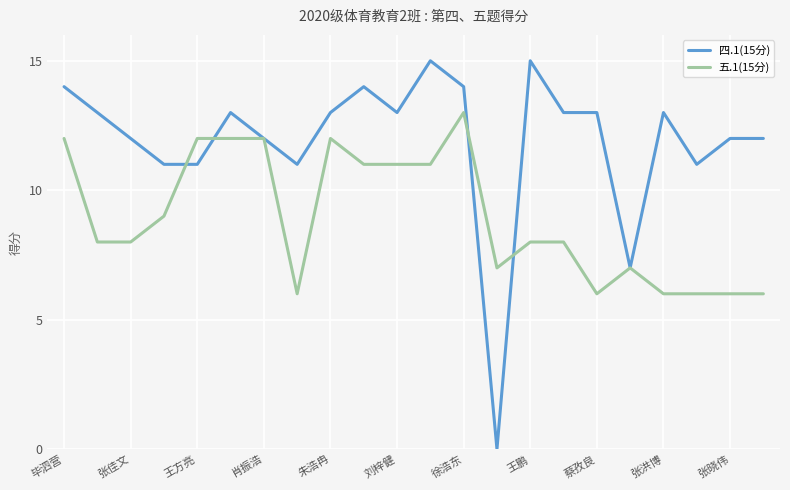

Which series has the largest total across all categories?

四.1(15分)